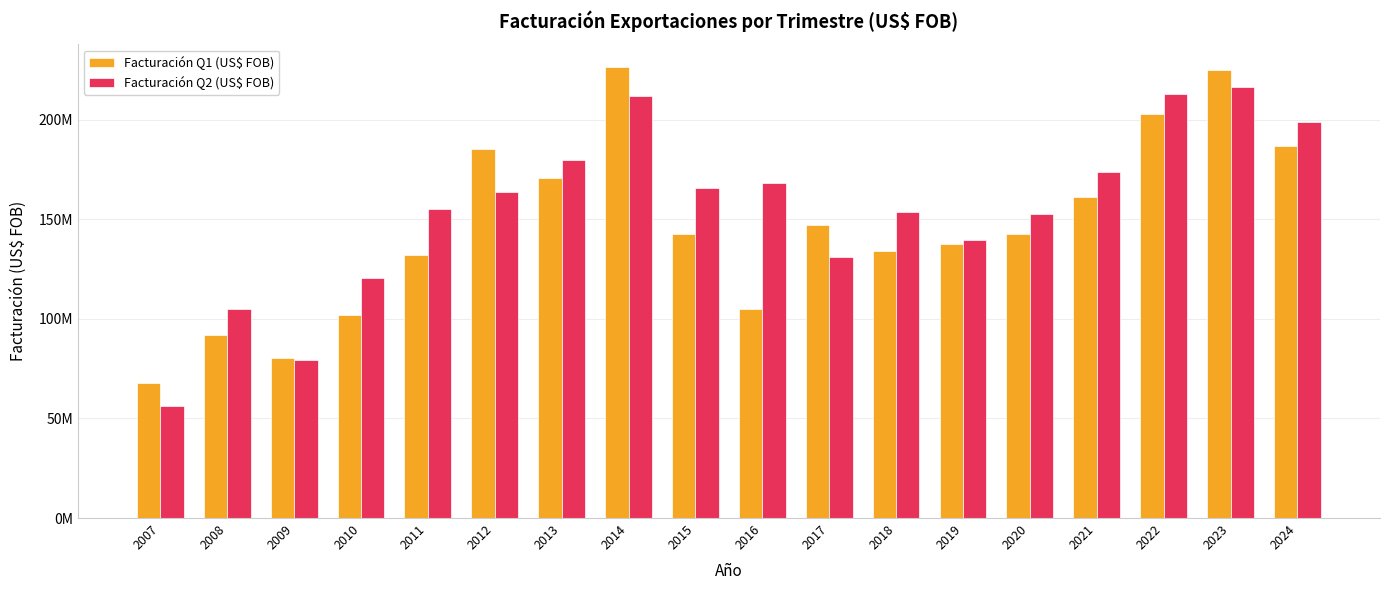

At which category does the chart reach its minimum across all series?

2007